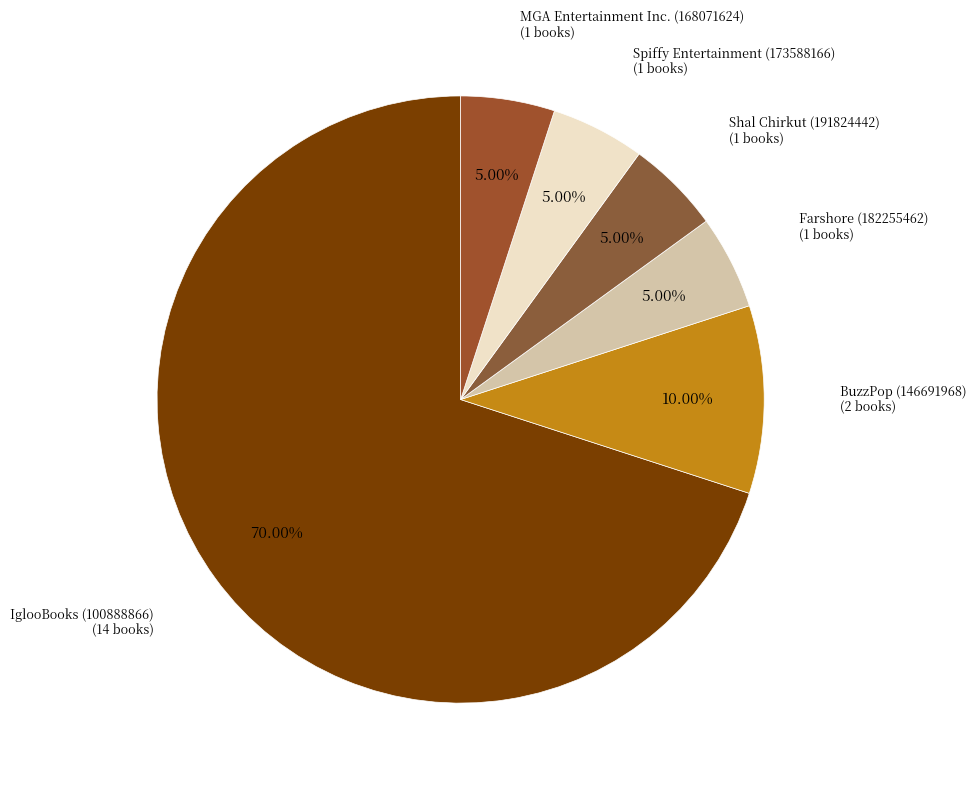

How many slices are in this pie chart?

6